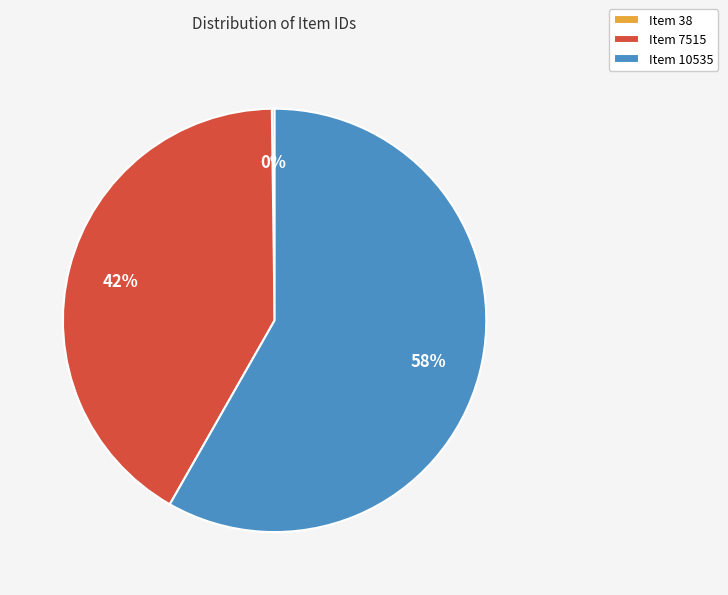

True or false: Item 10535 accounts for 48% of the total.

False